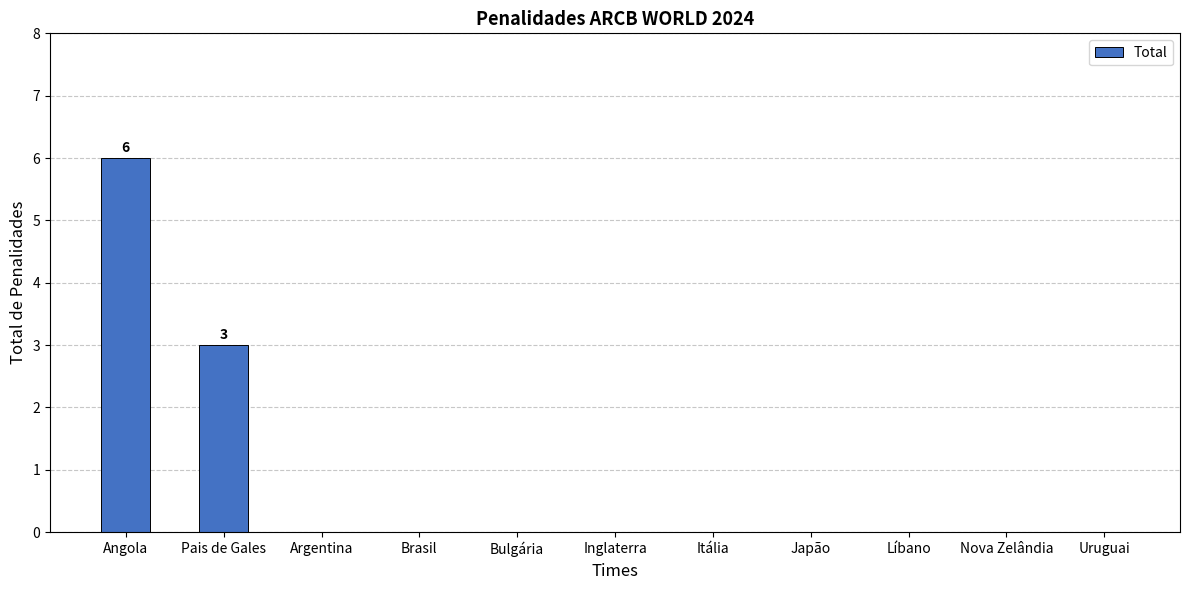

What is the maximum value shown in the chart?

6